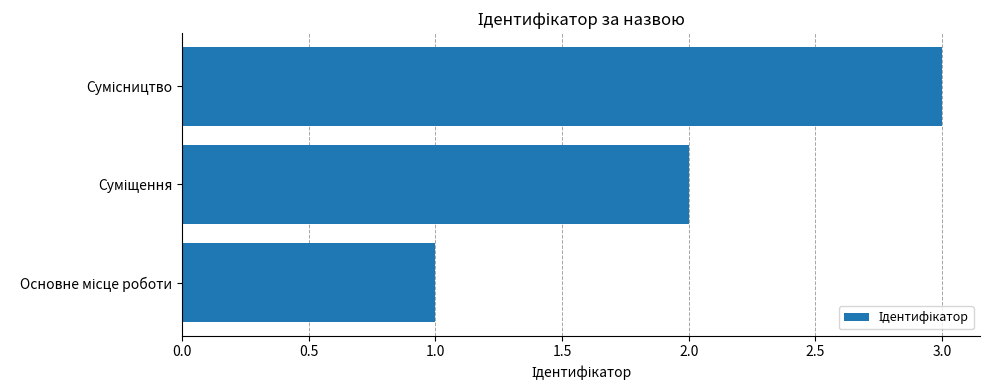

What is the greatest value displayed?

3